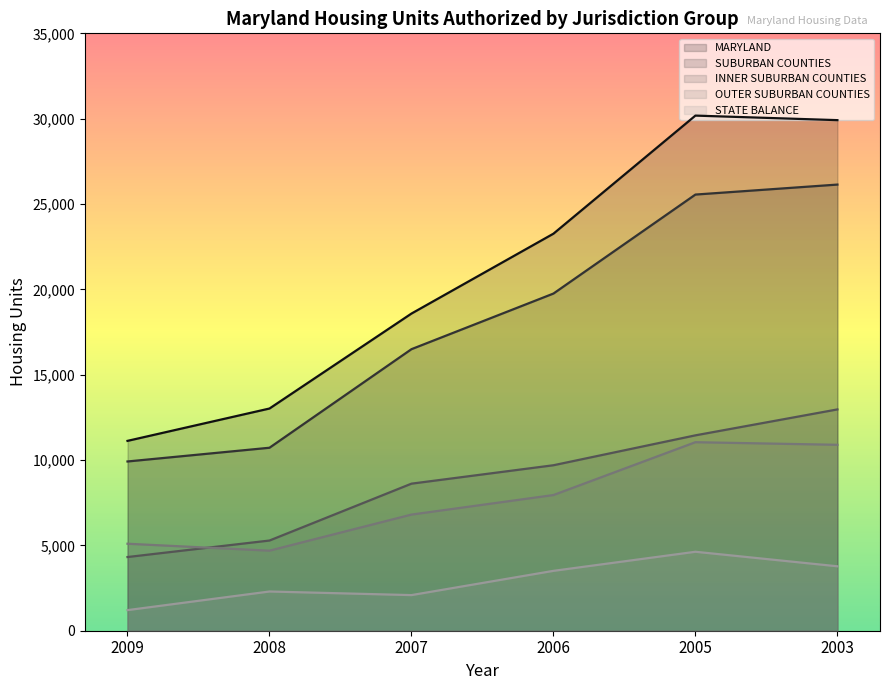

Is it true that OUTER SUBURBAN COUNTIES equals 1775 at 2008?

False